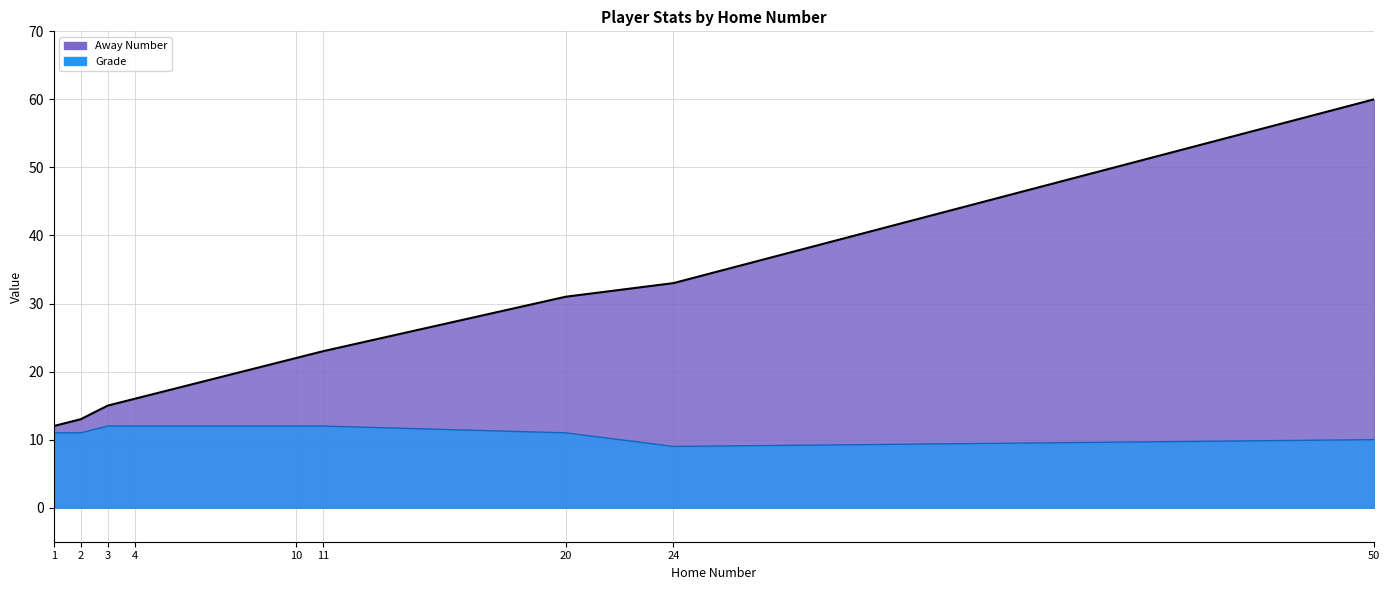

How many Grade values are between 11 and 12?

7